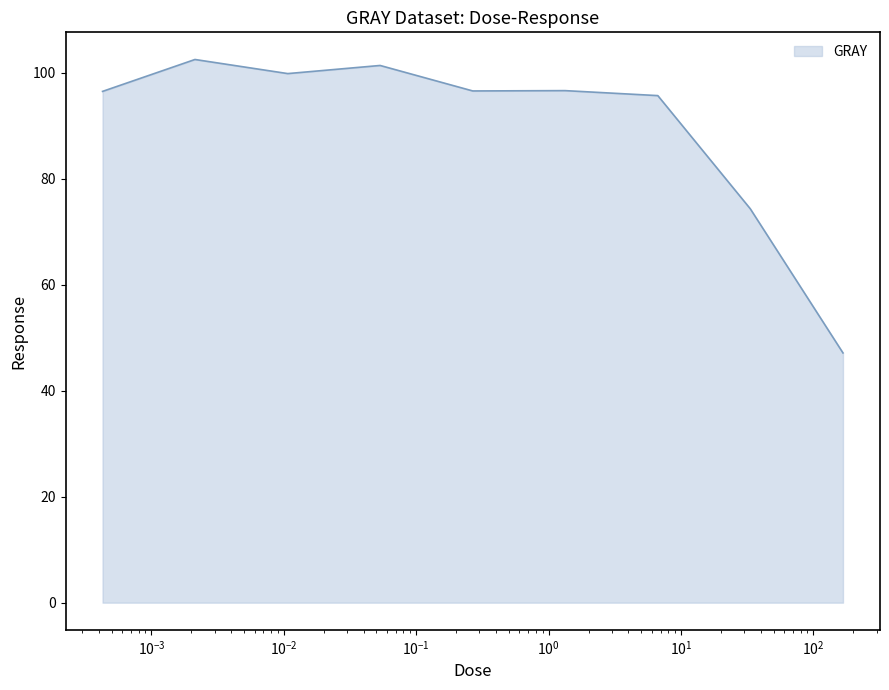

What is the difference between the maximum and minimum values?

55.4